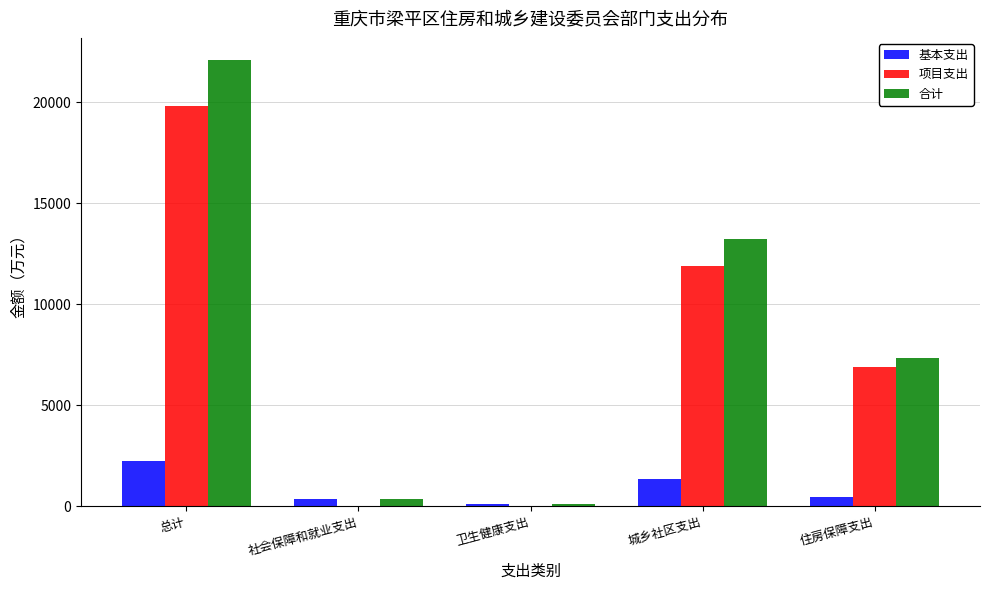

At which category is the sum across all series the highest?

总计